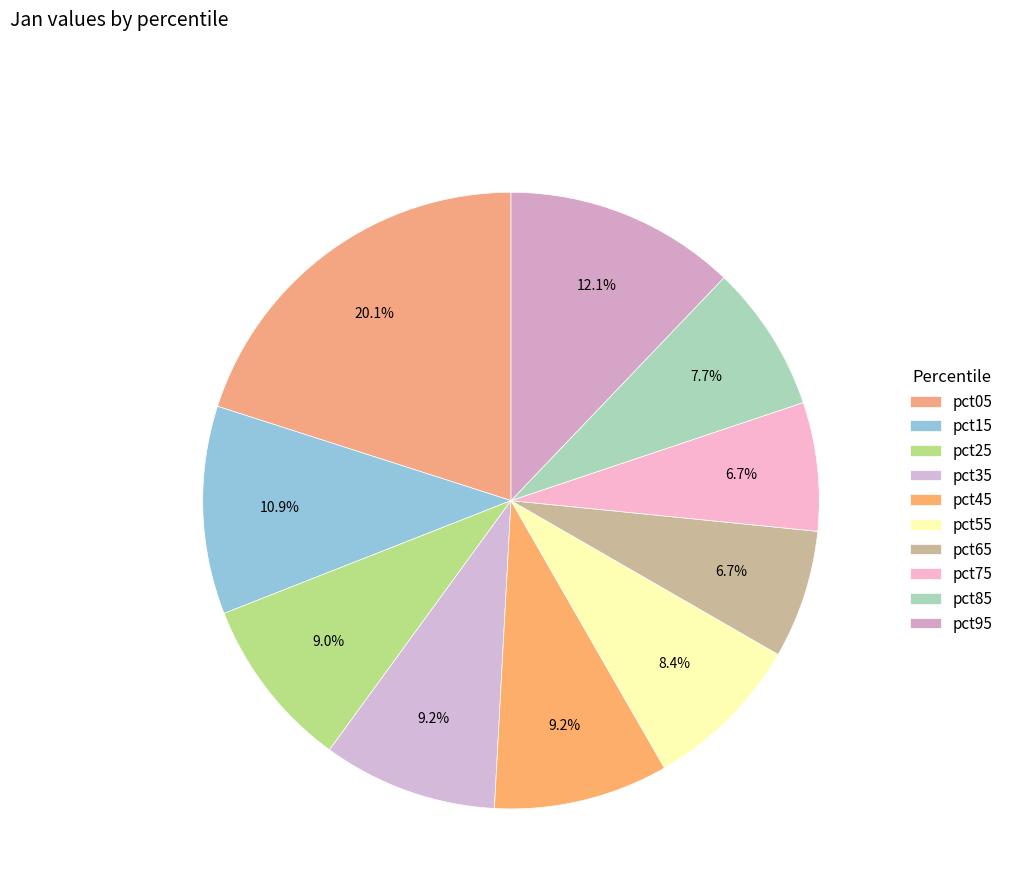

To the nearest percent, what portion does pct55 represent?

8%